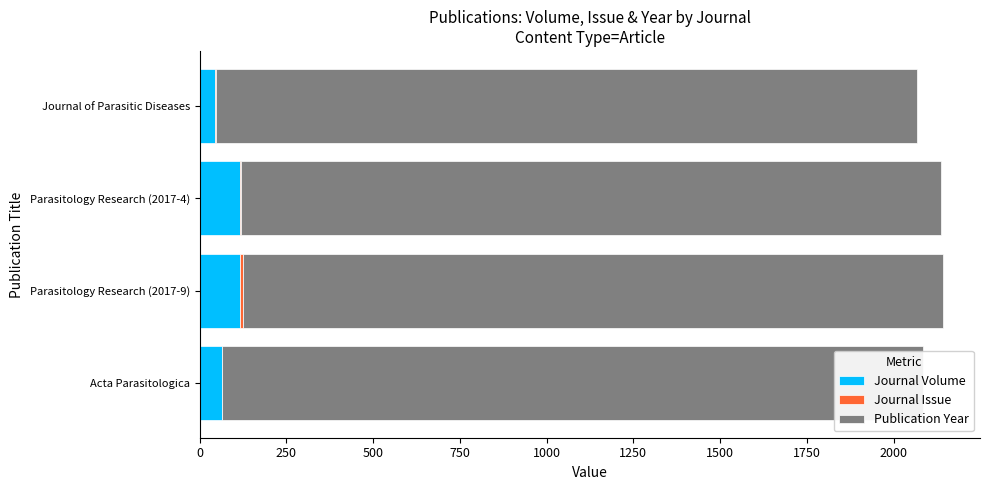

What is the highest value of the Journal Volume series?

116